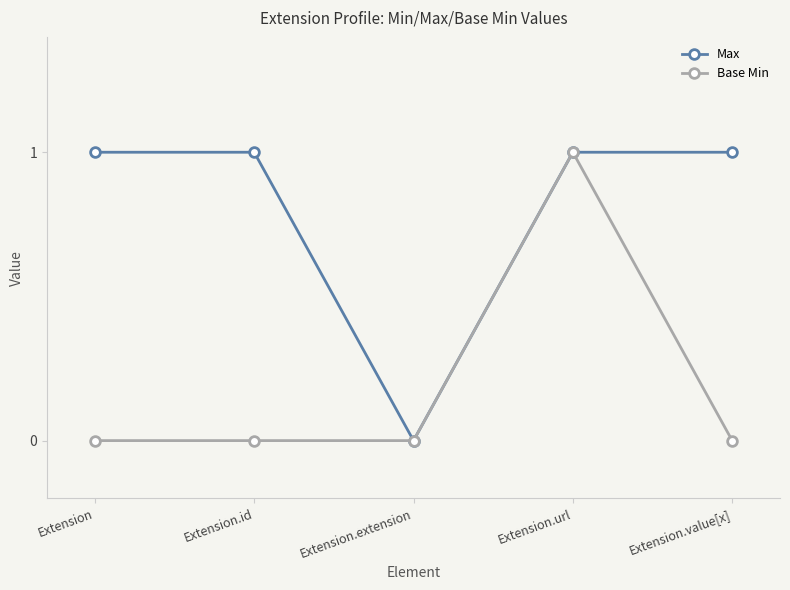

At which category is the sum across all series the highest?

Extension.url